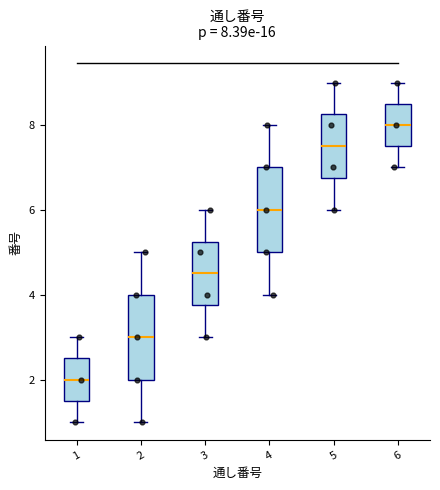

Which box has the lowest median line?

1